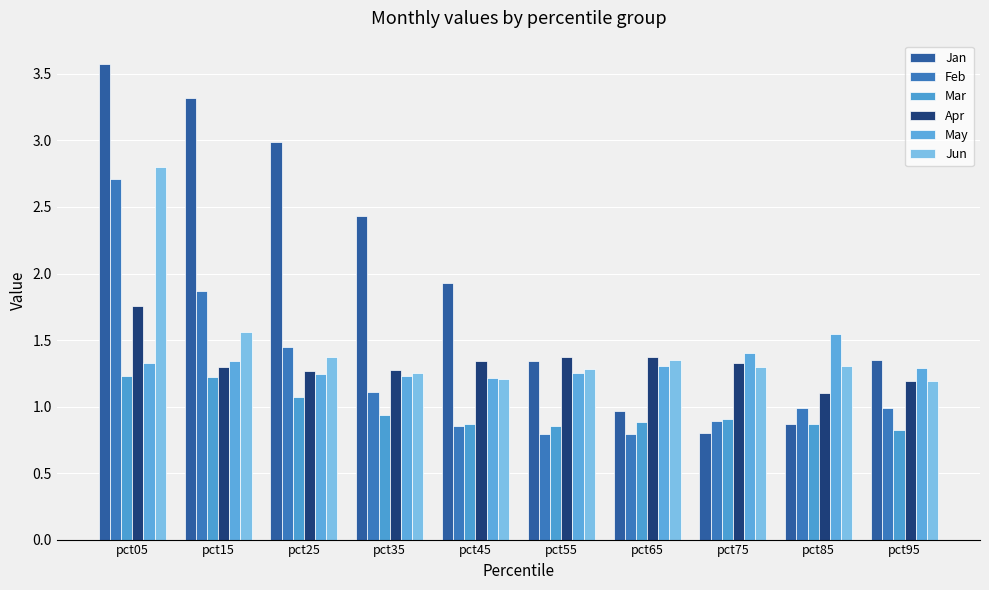

Reading right to left, transcribe all the data shown in this chart.

Jan: pct95=1.3	pct85=0.9	pct75=0.8	pct65=1.0	pct55=1.3	pct45=1.9	pct35=2.4	pct25=3.0	pct15=3.3	pct05=3.6
Feb: pct95=1.0	pct85=1.0	pct75=0.9	pct65=0.8	pct55=0.8	pct45=0.9	pct35=1.1	pct25=1.4	pct15=1.9	pct05=2.7
Mar: pct95=0.8	pct85=0.9	pct75=0.9	pct65=0.9	pct55=0.9	pct45=0.9	pct35=0.9	pct25=1.1	pct15=1.2	pct05=1.2
Apr: pct95=1.2	pct85=1.1	pct75=1.3	pct65=1.4	pct55=1.4	pct45=1.3	pct35=1.3	pct25=1.3	pct15=1.3	pct05=1.8
May: pct95=1.3	pct85=1.5	pct75=1.4	pct65=1.3	pct55=1.3	pct45=1.2	pct35=1.2	pct25=1.2	pct15=1.3	pct05=1.3
Jun: pct95=1.2	pct85=1.3	pct75=1.3	pct65=1.4	pct55=1.3	pct45=1.2	pct35=1.3	pct25=1.4	pct15=1.6	pct05=2.8